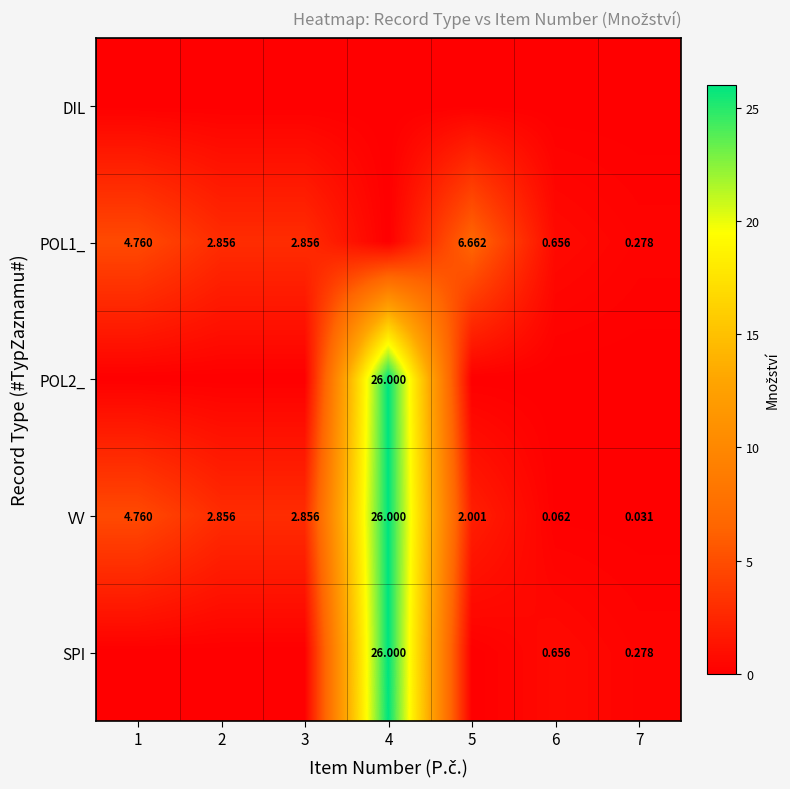

At which label does POL1_ first exceed 2?

1